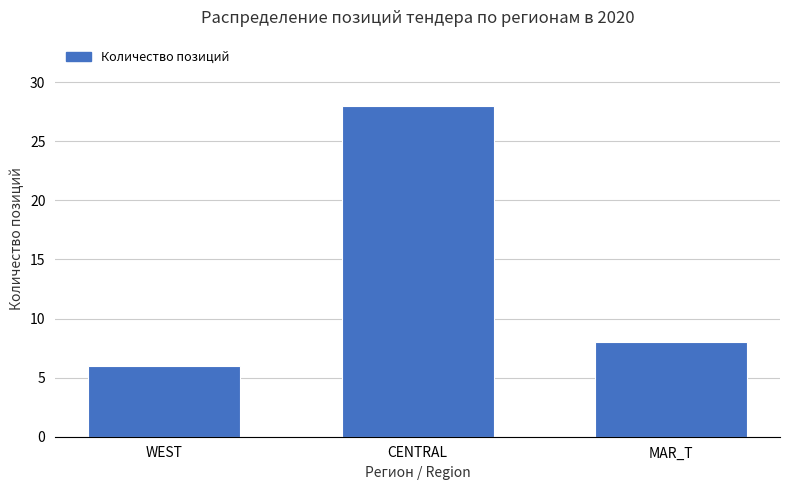

Approximately how many times larger is the value at CENTRAL compared to WEST?

4.7